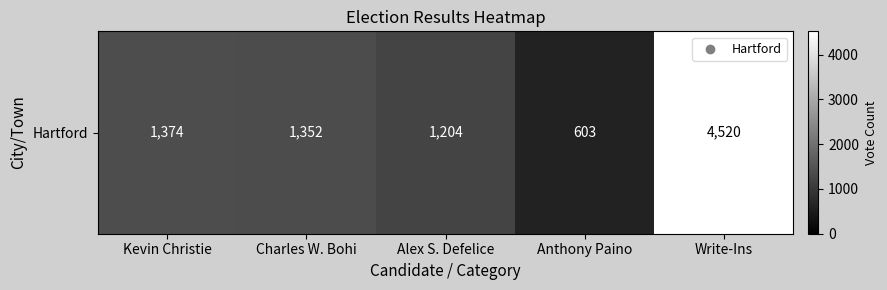

The chart shows a value of 1204 at Alex S. Defelice. True or false?

True